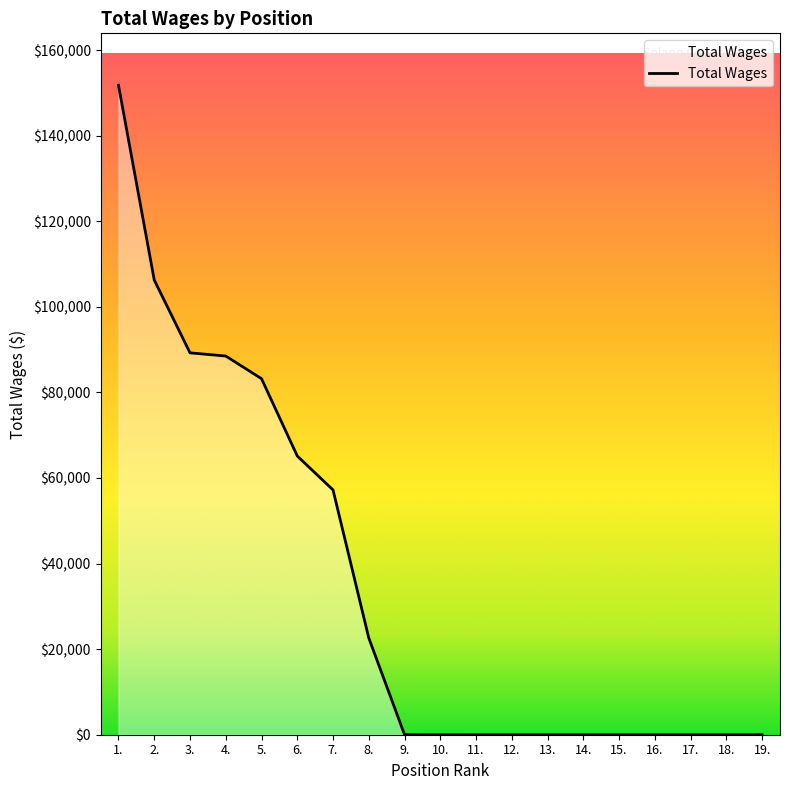

The value at 7. is 57212. True or false?

True